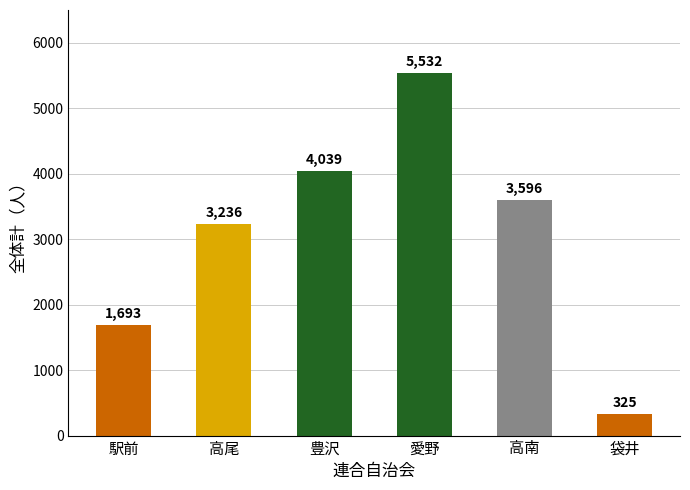

At which label is the value closest to 2928?

高尾